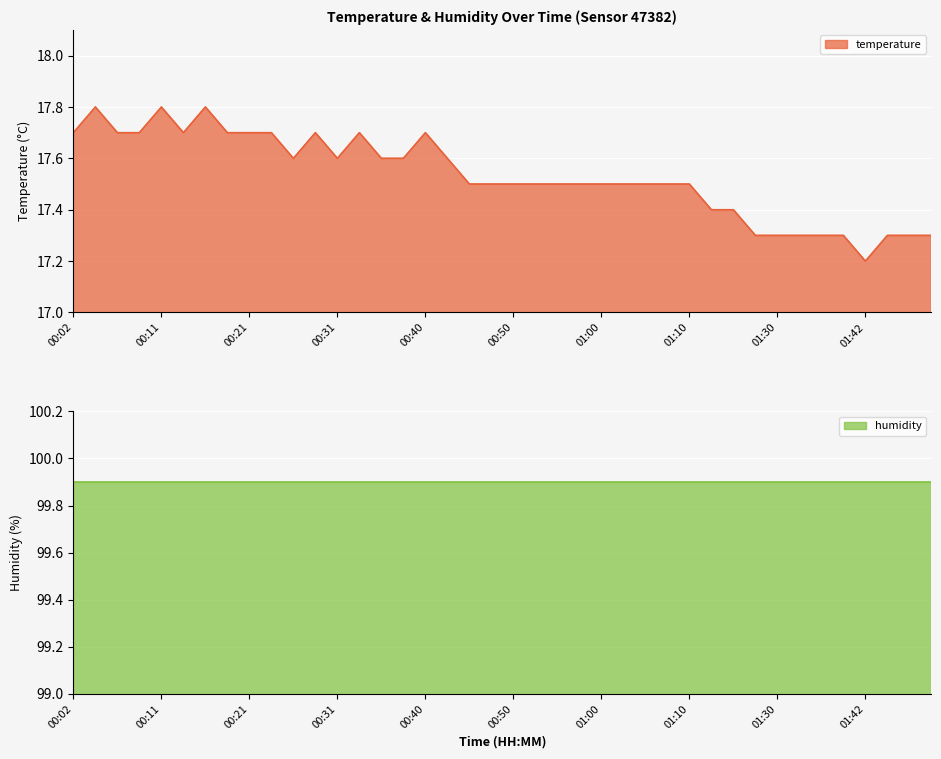

How many data points does each series have?

40